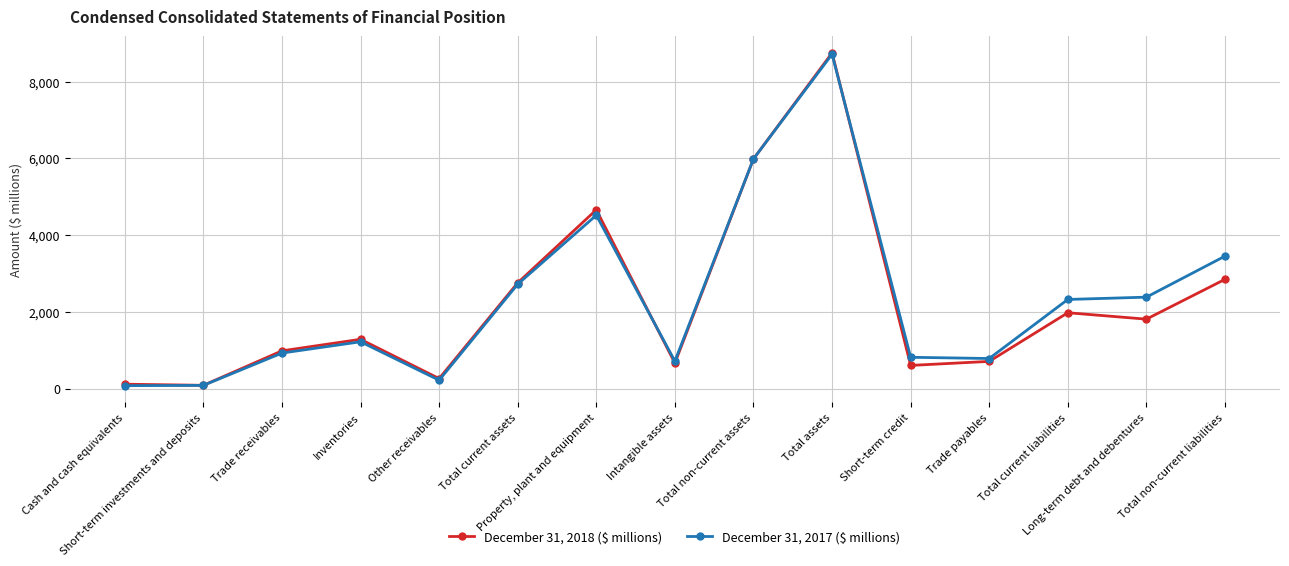

What is the total value across all series at Trade payables?

1505